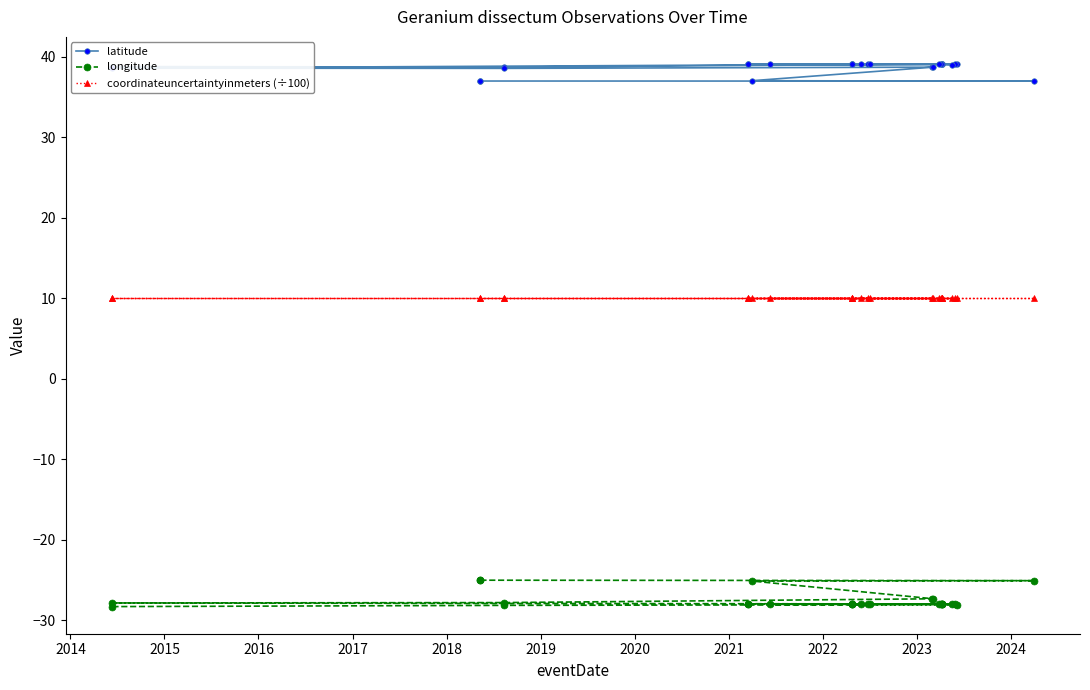

How many lines are shown in the chart?

3